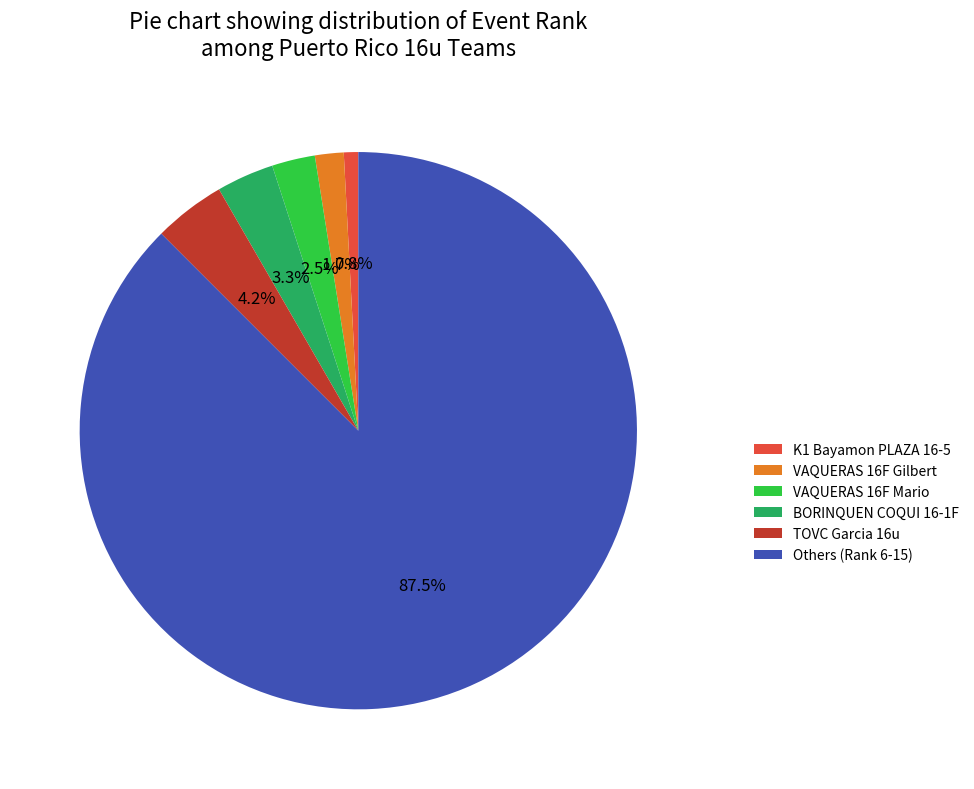

To the nearest percent, what portion does BORINQUEN COQUI 16-1F represent?

3%